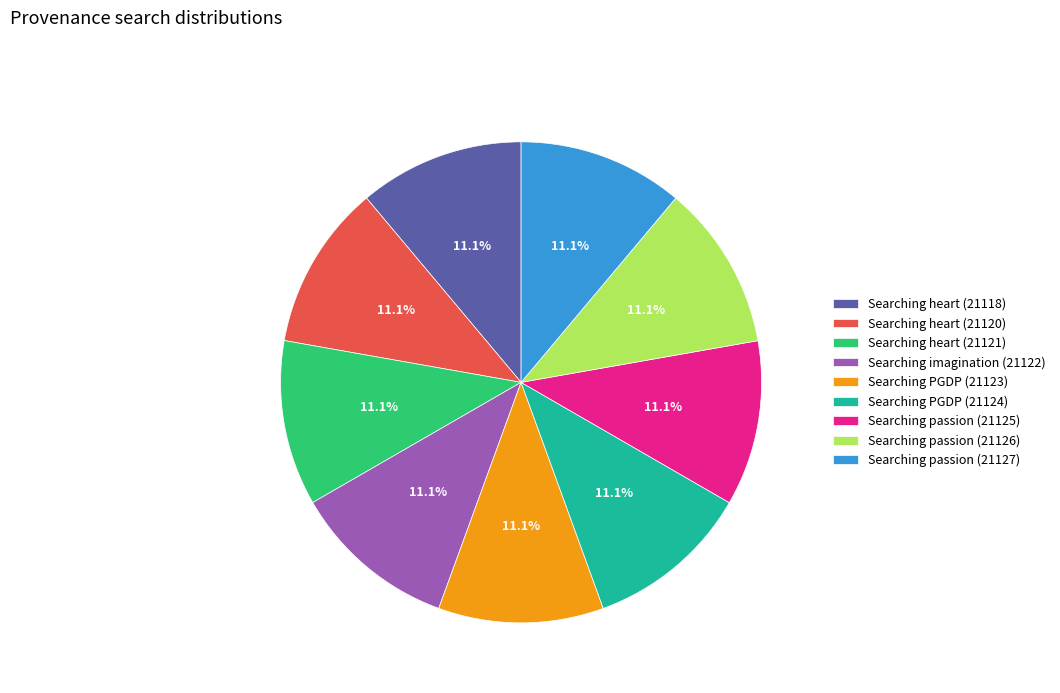

Combined, do Searching PGDP (21123) and Searching imagination (21122) account for over 50%?

No